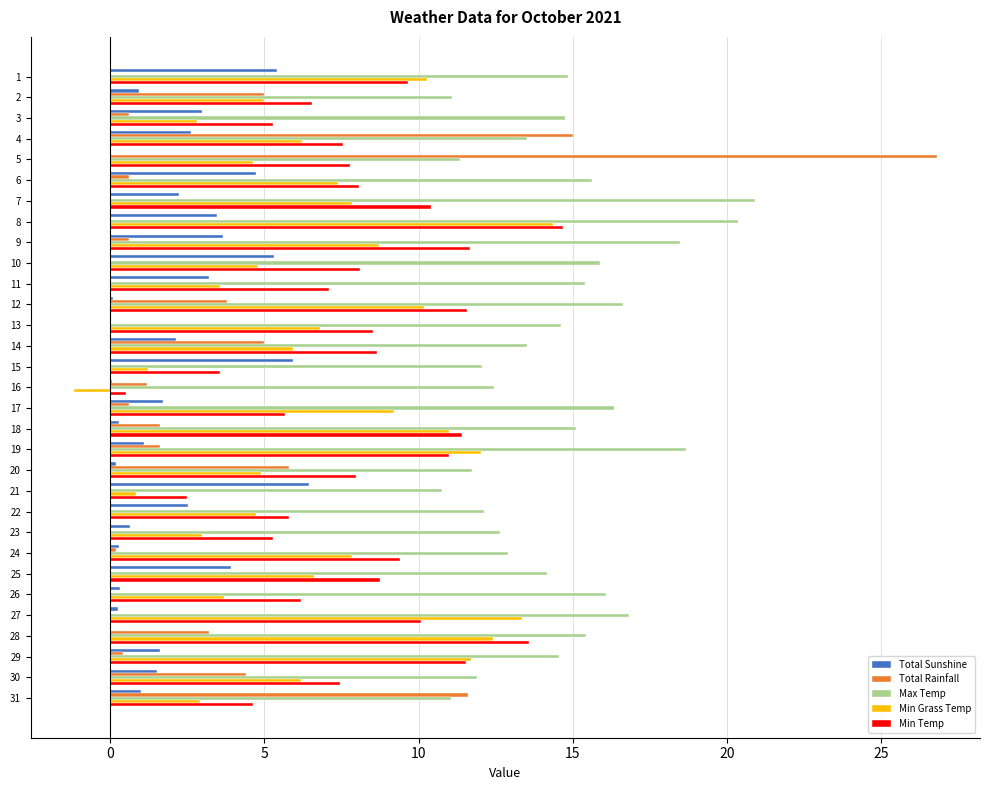

Is the value of Total Sunshine at 15 greater than the value of Max Temp at 29?

No